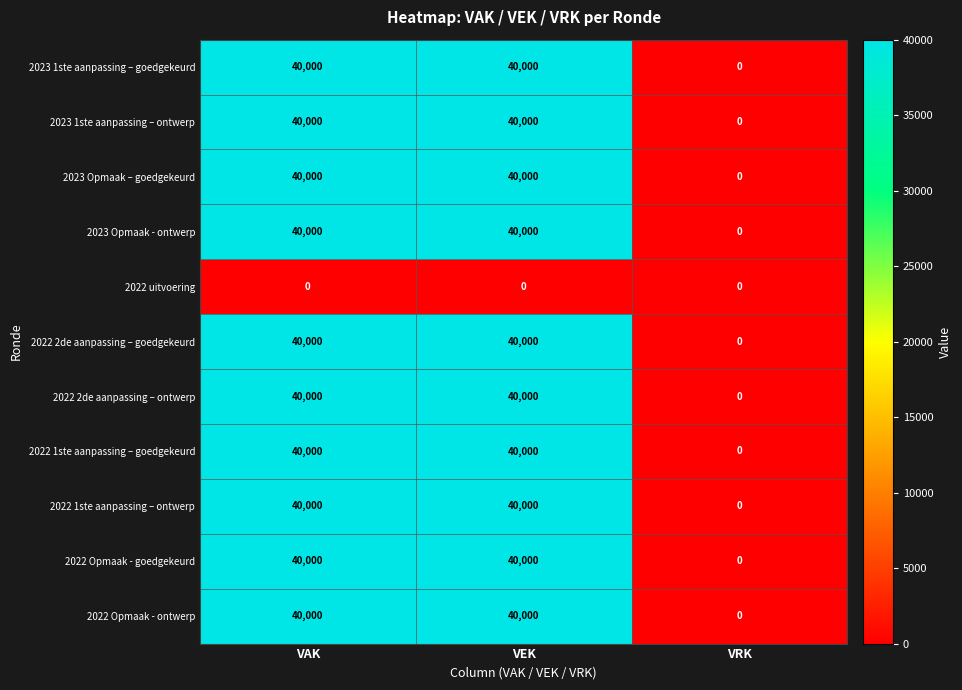

What is the average value of the 2023 1ste aanpassing – goedgekeurd series?

26667